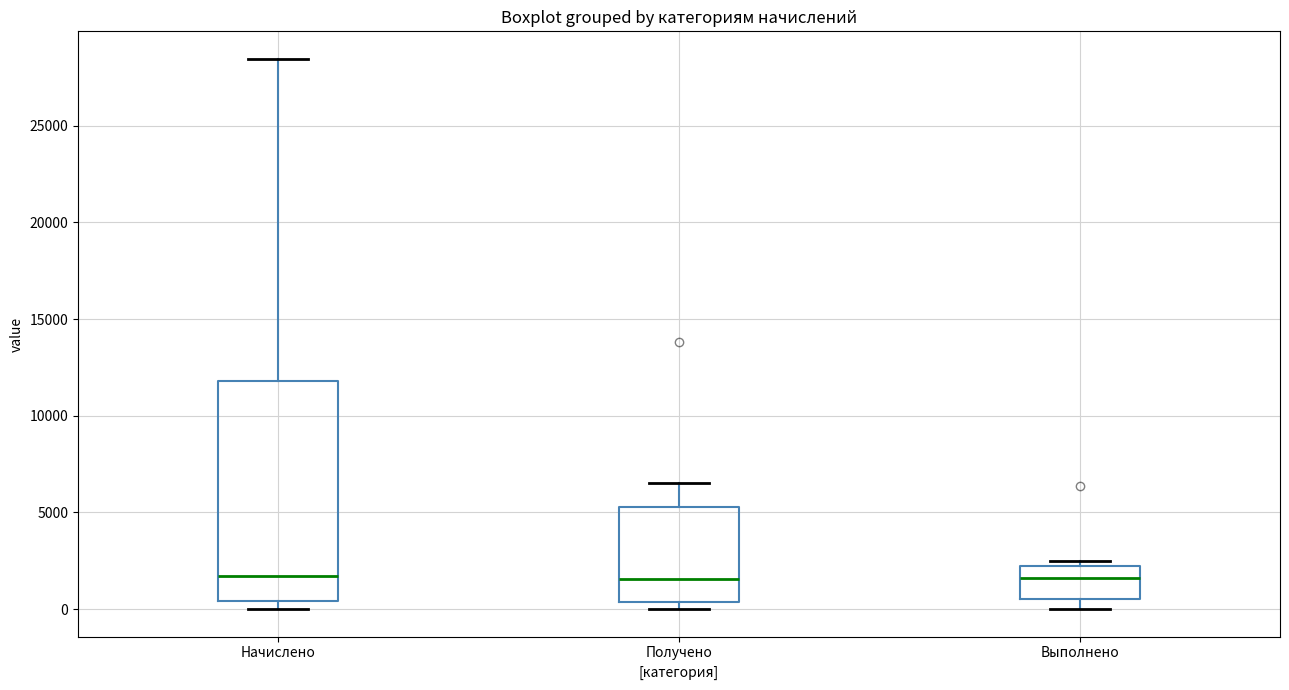

Reading left to right, read every box against the y-axis: the position of its median line, the range the box covers, and the ends of its whiskers. The values are not printed on the chart, so give them approximately, as read against the axis.

Начислено: median 1500, box 500 to 12000, whiskers 0 to 28500
Получено: median 1500, box 500 to 5500, whiskers 0 to 6500
Выполнено: median 1500, box 500 to 2000, whiskers 0 to 2500